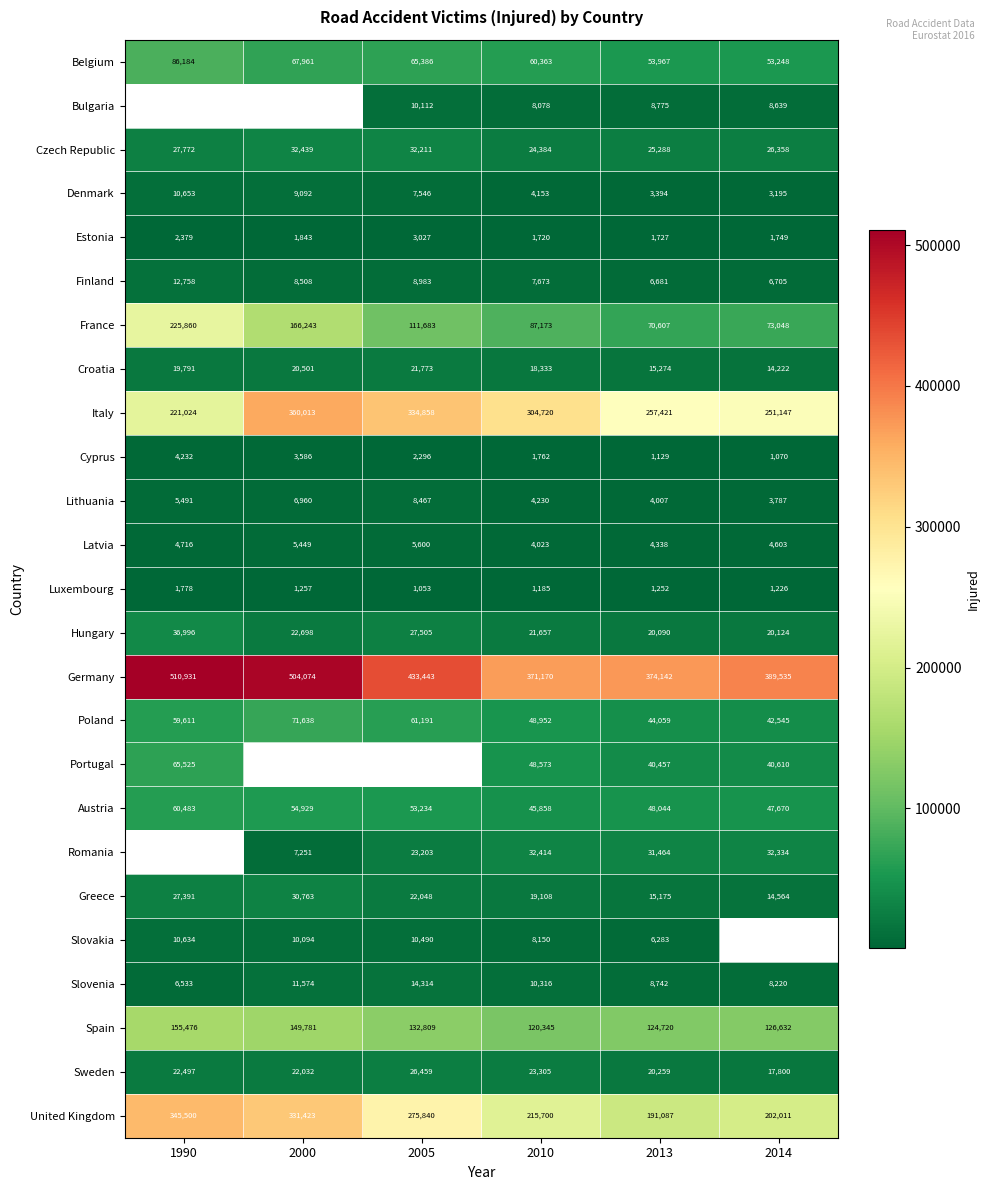

At how many categories does at least one series exceed 343499?

6